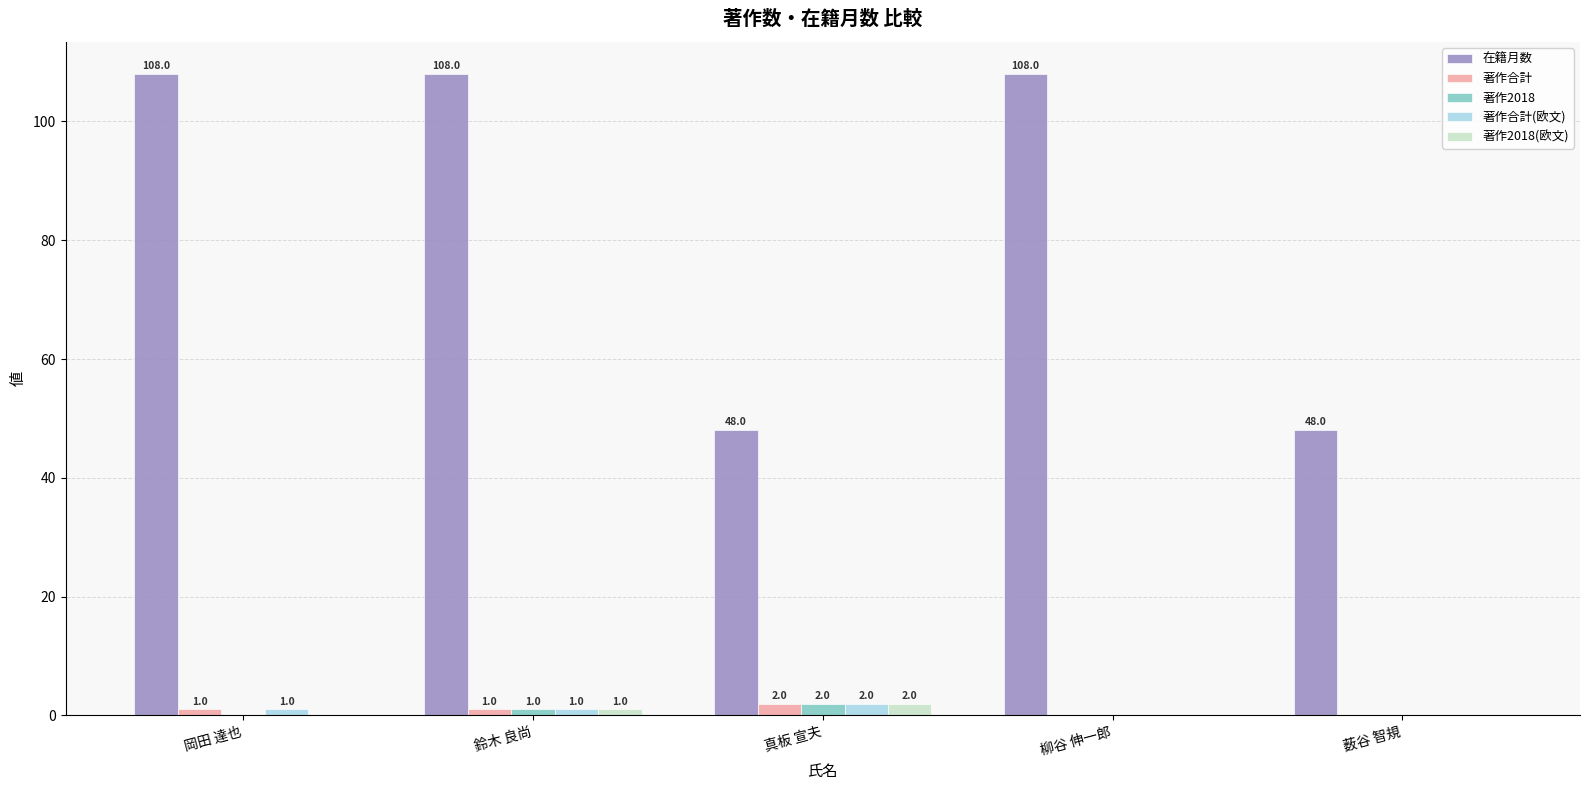

Reading left to right, transcribe all the data shown in this chart.

在籍月数: 岡田 達也=108	鈴木 良尚=108	真板 宣夫=48	柳谷 伸一郎=108	薮谷 智規=48
著作合計: 岡田 達也=1	鈴木 良尚=1	真板 宣夫=2	柳谷 伸一郎=0	薮谷 智規=0
著作2018: 岡田 達也=0	鈴木 良尚=1	真板 宣夫=2	柳谷 伸一郎=0	薮谷 智規=0
著作合計(欧文): 岡田 達也=1	鈴木 良尚=1	真板 宣夫=2	柳谷 伸一郎=0	薮谷 智規=0
著作2018(欧文): 岡田 達也=0	鈴木 良尚=1	真板 宣夫=2	柳谷 伸一郎=0	薮谷 智規=0